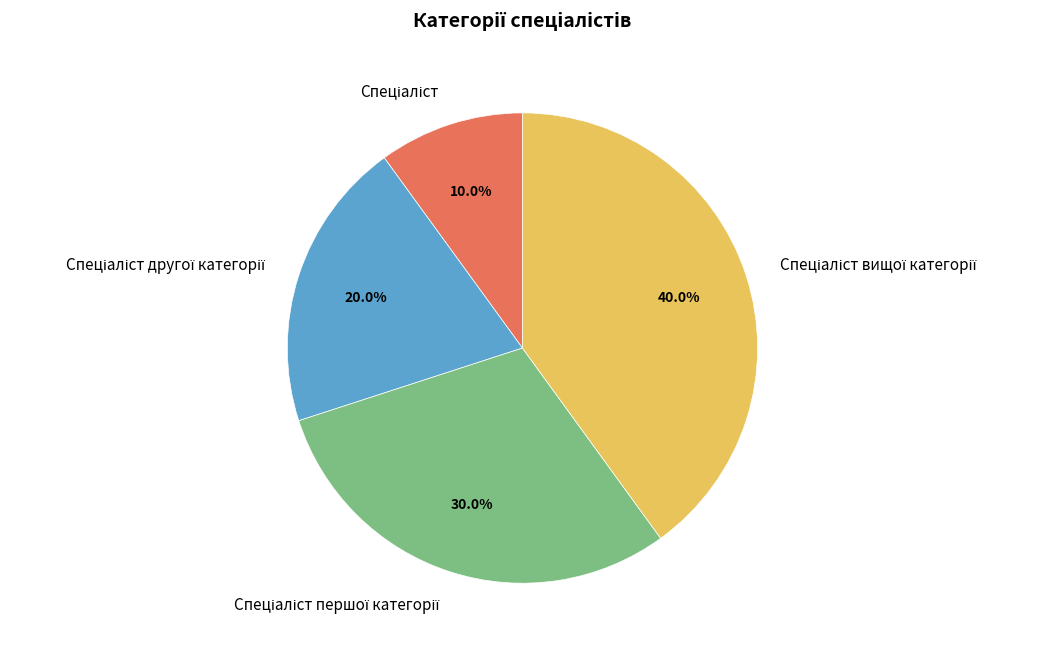

Is there any slice that represents more than half of the pie?

No